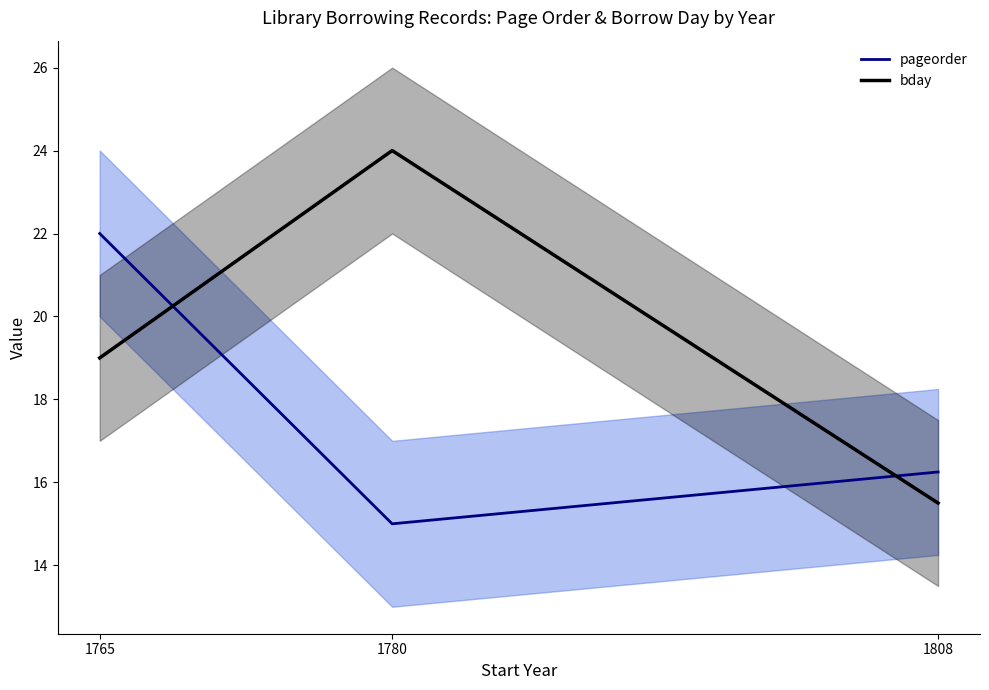

What are all the series names shown in the legend?

pageorder, bday